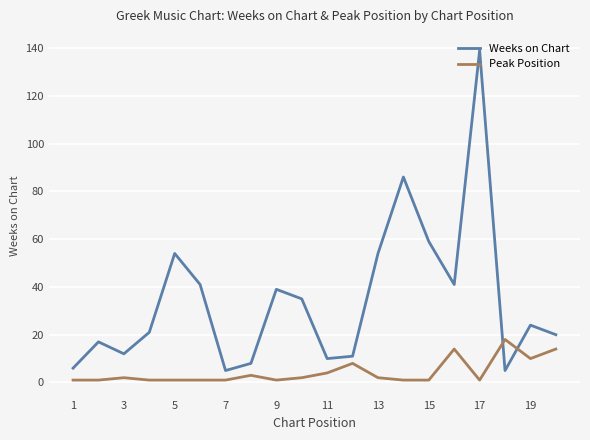

Which series ends up on top after the final intersection of Weeks on Chart and Peak Position?

Weeks on Chart